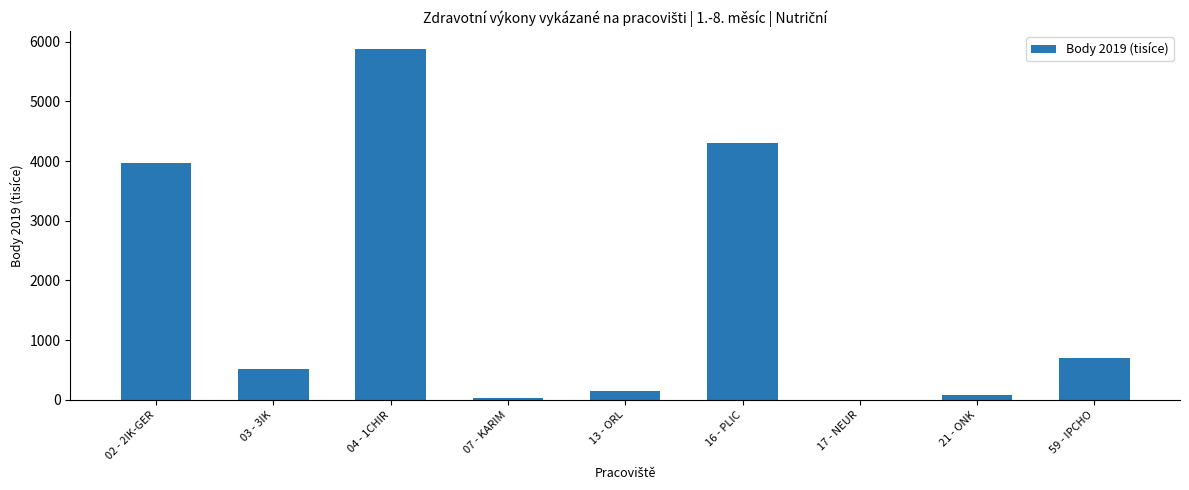

Are the bars grouped side by side (vs. stacked)?

No